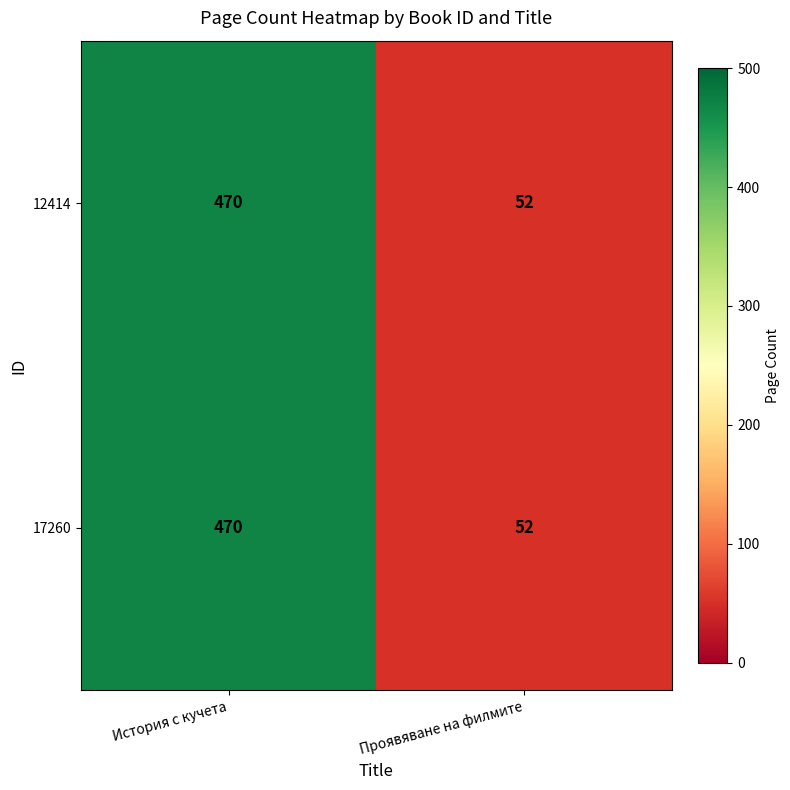

List the labels in order of 17260 value, smallest first.

Проявяване на филмите, История с кучета